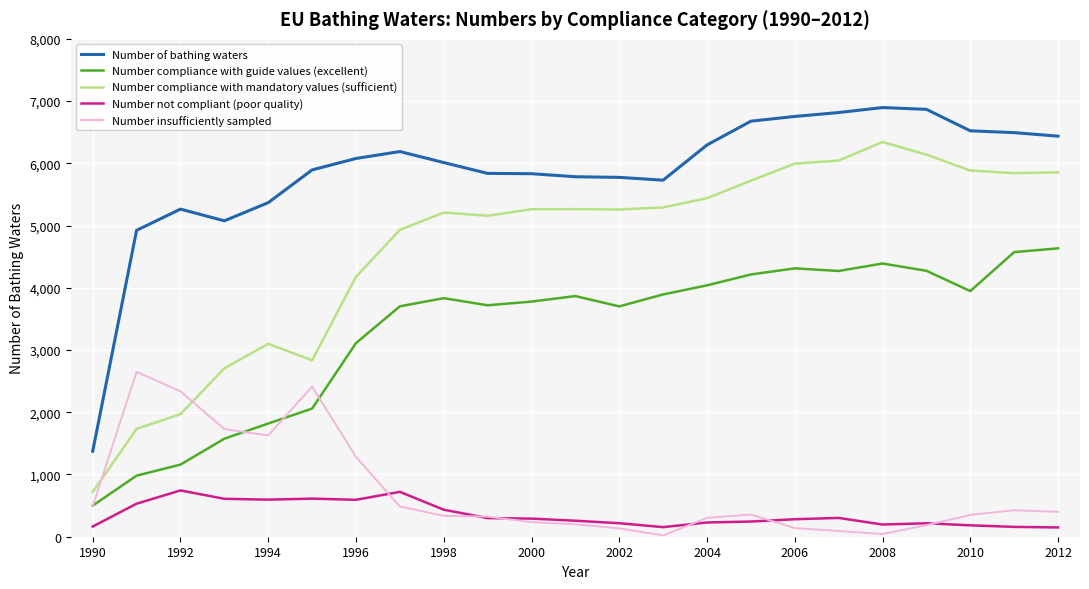

True or false: Number compliance with guide values (excellent) and Number compliance with mandatory values (sufficient) cross at least once.

False